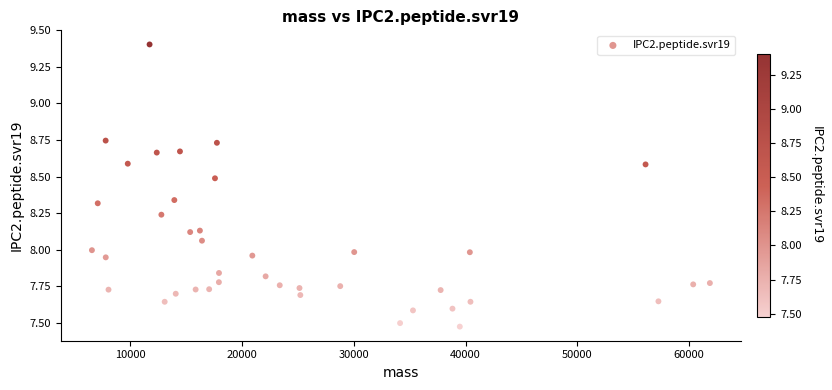

What is the range of X values (max minus min)?

55322.4